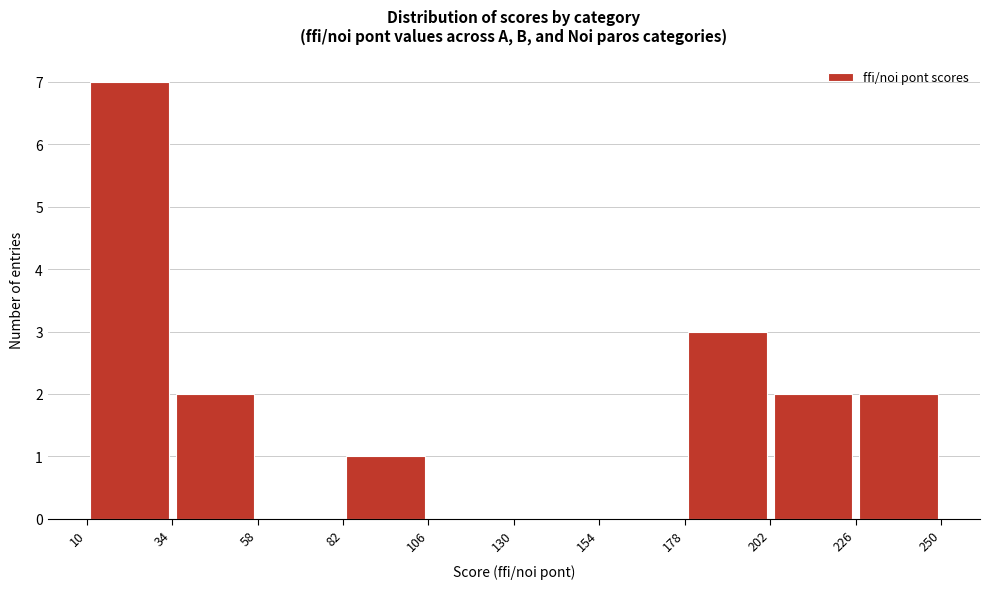

Over which range of the x-axis is the bar tallest?

10 to 34